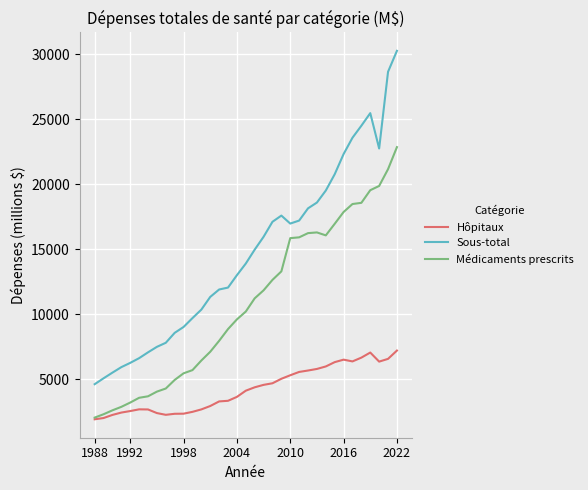

Which series has the widest spread of values?

Sous-total